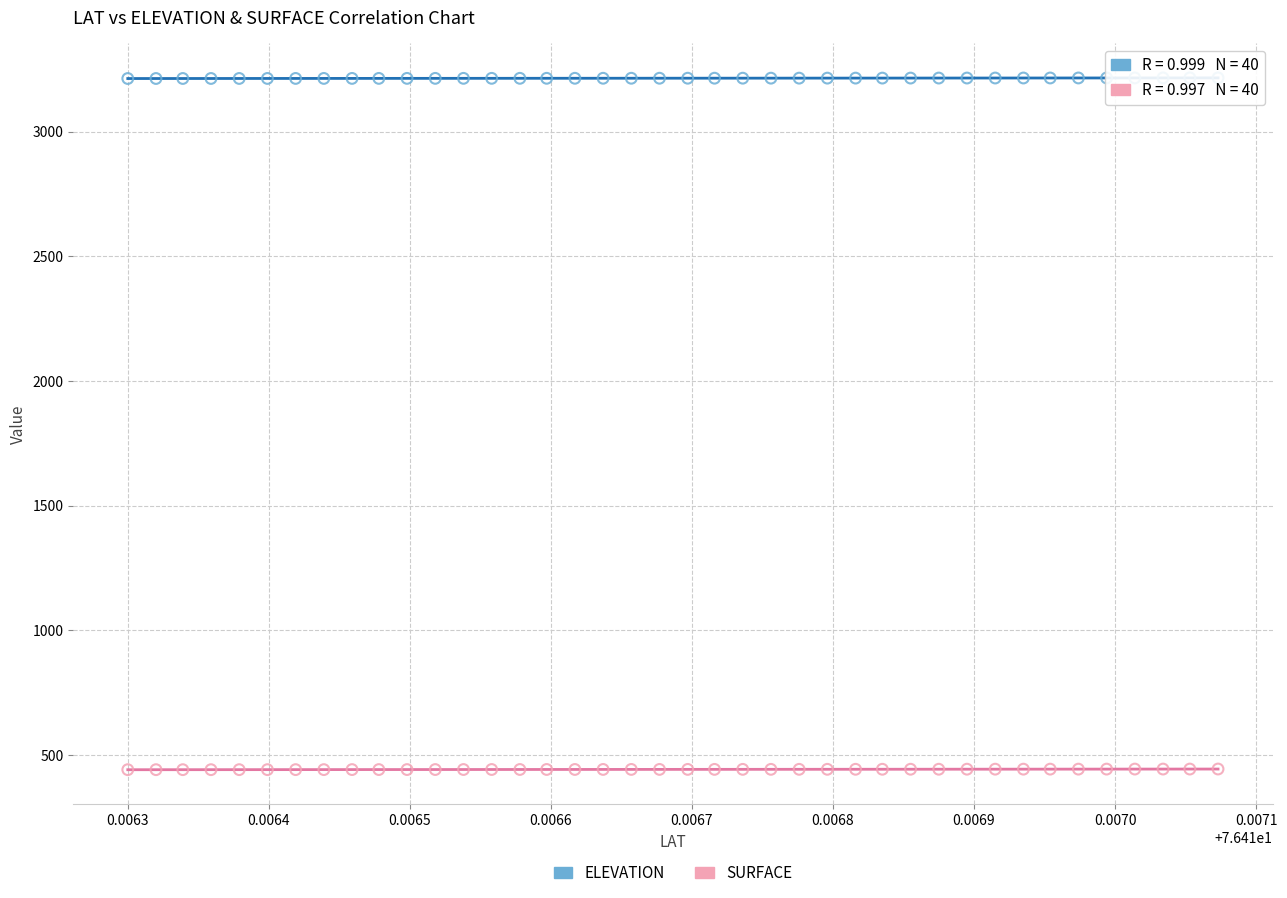

Which series reaches the maximum Y coordinate?

ELEVATION